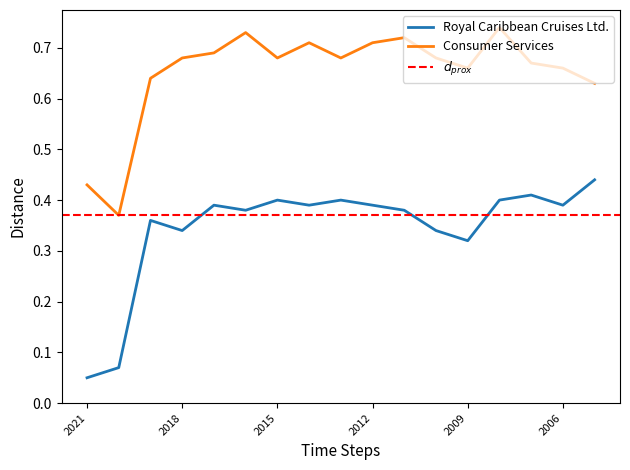

Reading left to right, list all the values displayed in this chart.

Royal Caribbean Cruises Ltd.: 0.1	0.1	0.4	0.3	0.4	0.4	0.4	0.4	0.4	0.4	0.4	0.3	0.3	0.4	0.4	0.4	0.4
Consumer Services: 0.4	0.4	0.6	0.7	0.7	0.7	0.7	0.7	0.7	0.7	0.7	0.7	0.7	0.7	0.7	0.7	0.6